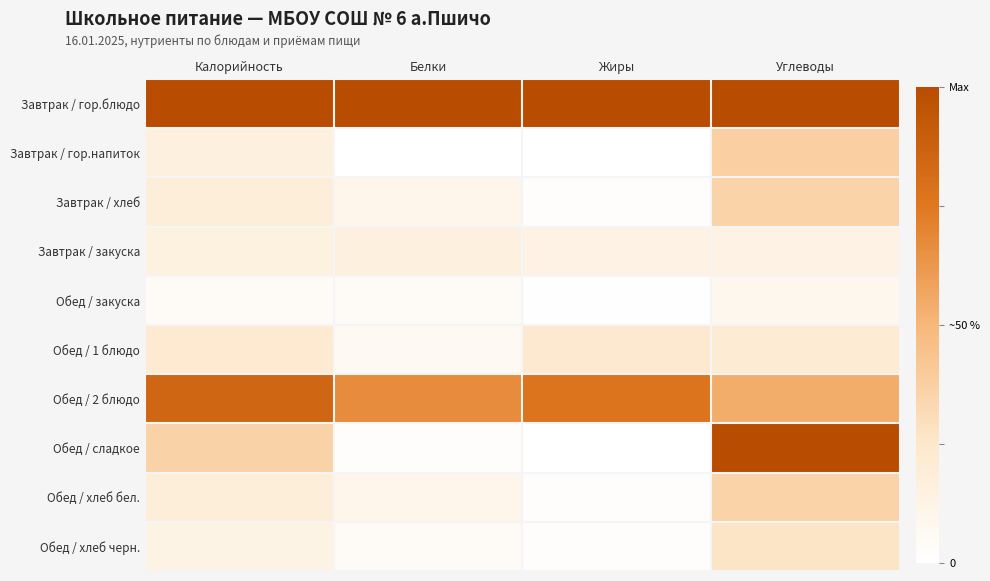

Reading left to right, transcribe all the data shown in this chart.

Завтрак / гор.блюдо: Калорийность=1.0	Белки=1.0	Жиры=1.0	Углеводы=1.0
Завтрак / гор.напиток: Калорийность=0.2	Белки=0.0	Жиры=0.0	Углеводы=0.4
Завтрак / хлеб: Калорийность=0.2	Белки=0.1	Жиры=0.0	Углеводы=0.4
Завтрак / закуска: Калорийность=0.1	Белки=0.2	Жиры=0.1	Углеводы=0.1
Обед / закуска: Калорийность=0.0	Белки=0.0	Жиры=0.0	Углеводы=0.1
Обед / 1 блюдо: Калорийность=0.2	Белки=0.1	Жиры=0.2	Углеводы=0.2
Обед / 2 блюдо: Калорийность=0.8	Белки=0.7	Жиры=0.8	Углеводы=0.5
Обед / сладкое: Калорийность=0.4	Белки=0.0	Жиры=0.0	Углеводы=1.0
Обед / хлеб бел.: Калорийность=0.2	Белки=0.1	Жиры=0.0	Углеводы=0.4
Обед / хлеб черн.: Калорийность=0.1	Белки=0.0	Жиры=0.0	Углеводы=0.3